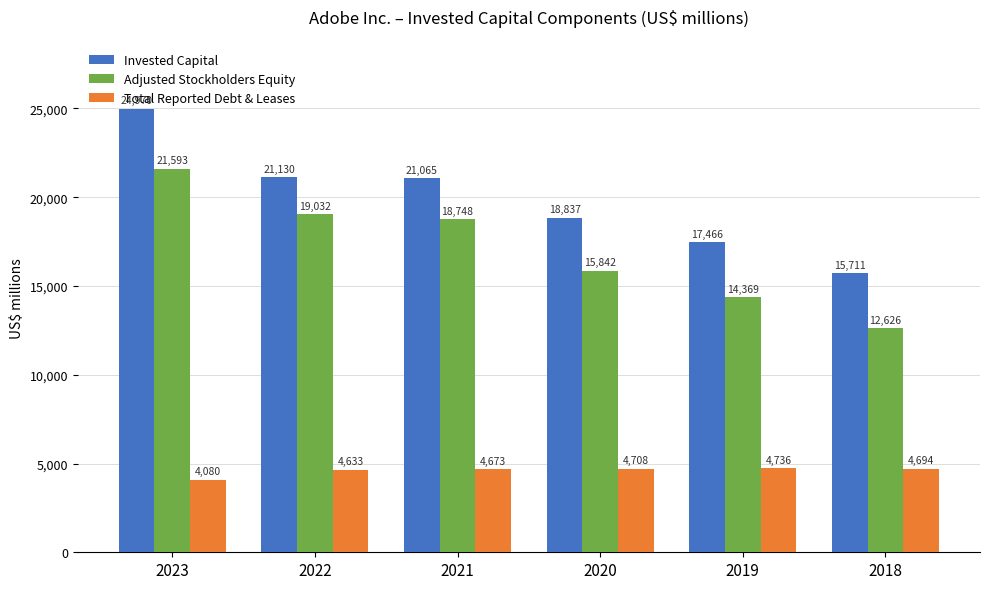

How many data points in Invested Capital are less than 21065?

3